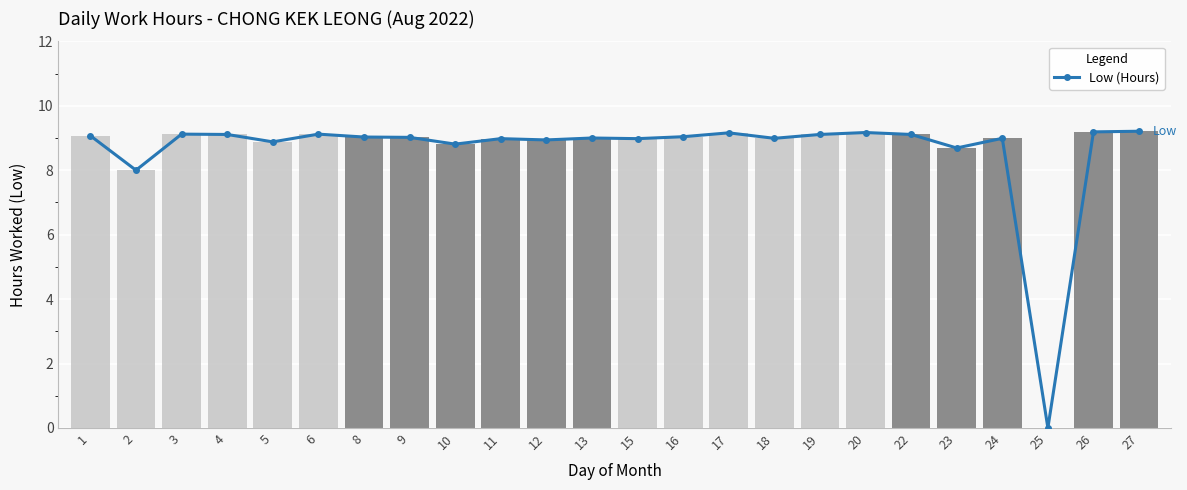

Where is the data nearest to the value 4?

2